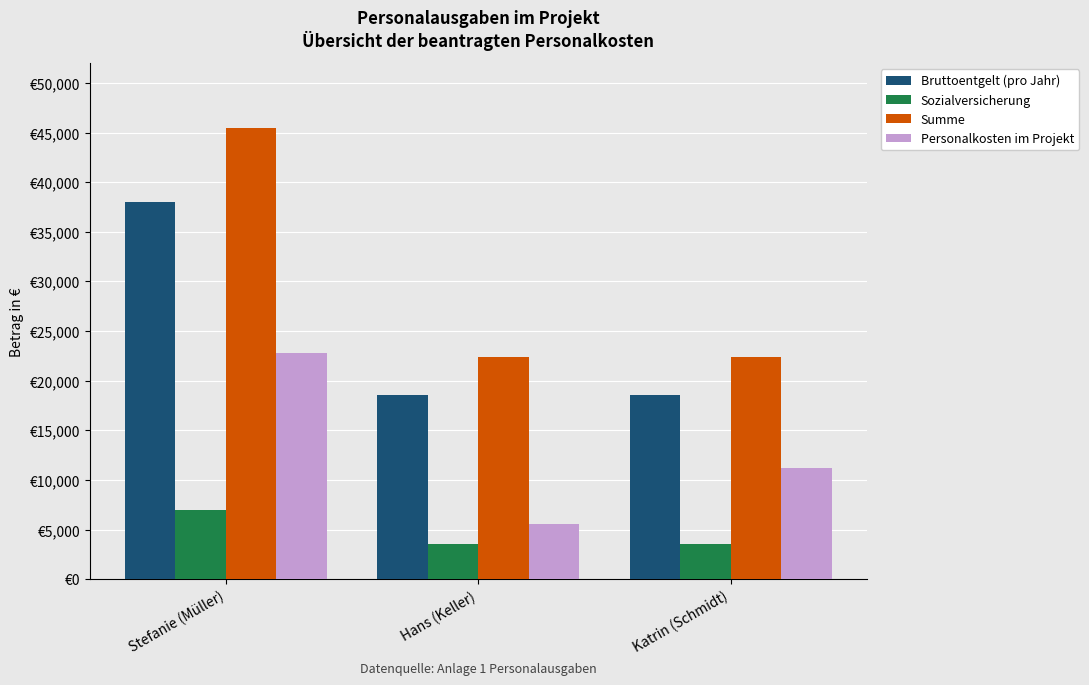

What is the label of the 2nd bar from the right?

Hans (Keller)